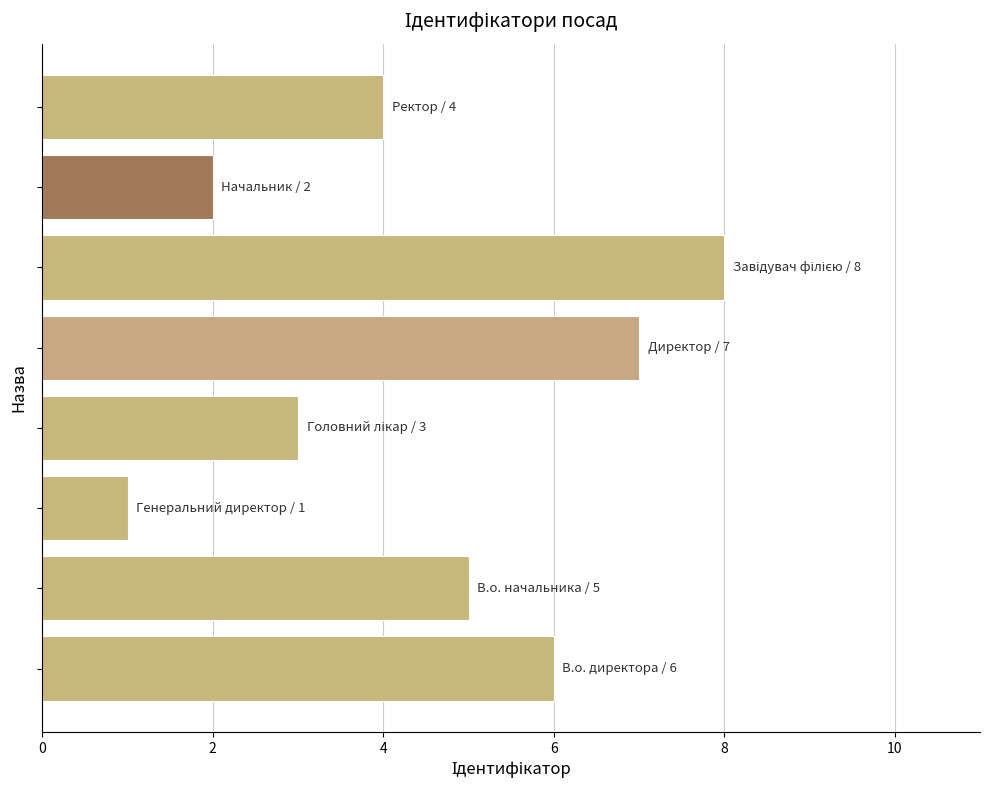

What is the difference between the second highest and second lowest values?

5